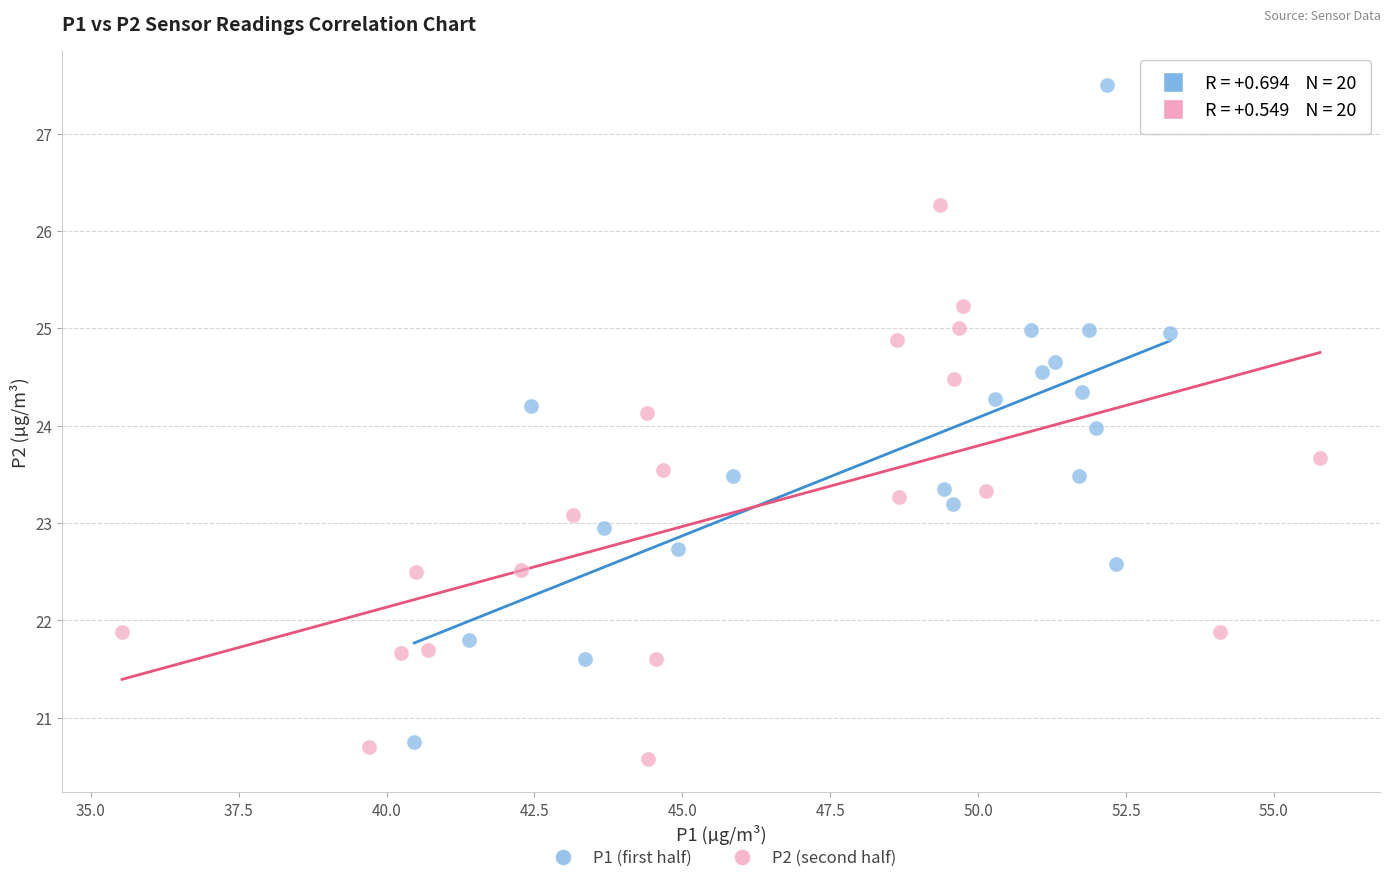

Which series reaches the maximum Y coordinate?

P1 (first half)